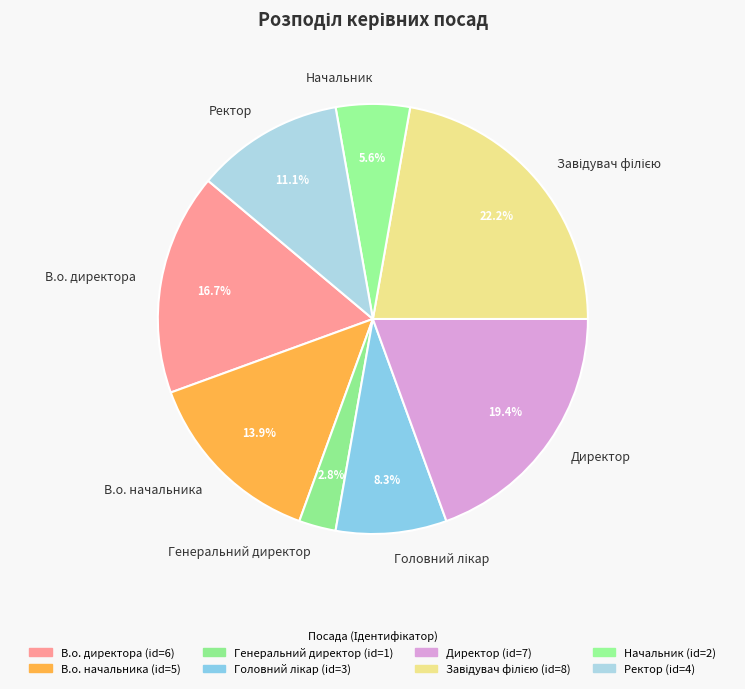

Combined, what portion of the pie is Ректор and В.о. начальника?

25.0%